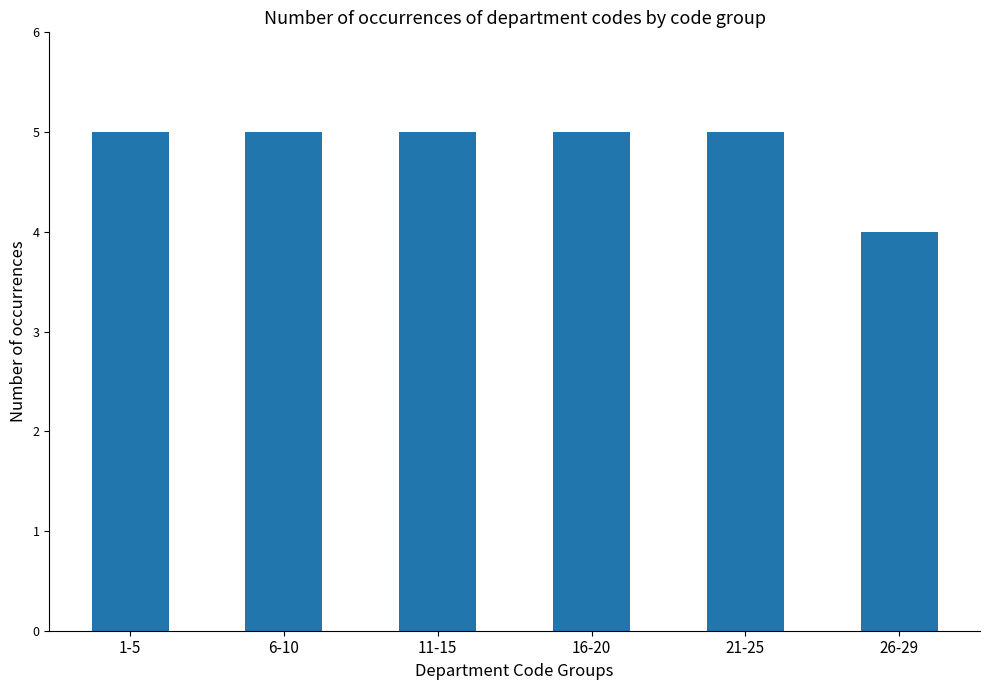

What is the label of the 1st bar from the left?

1-5